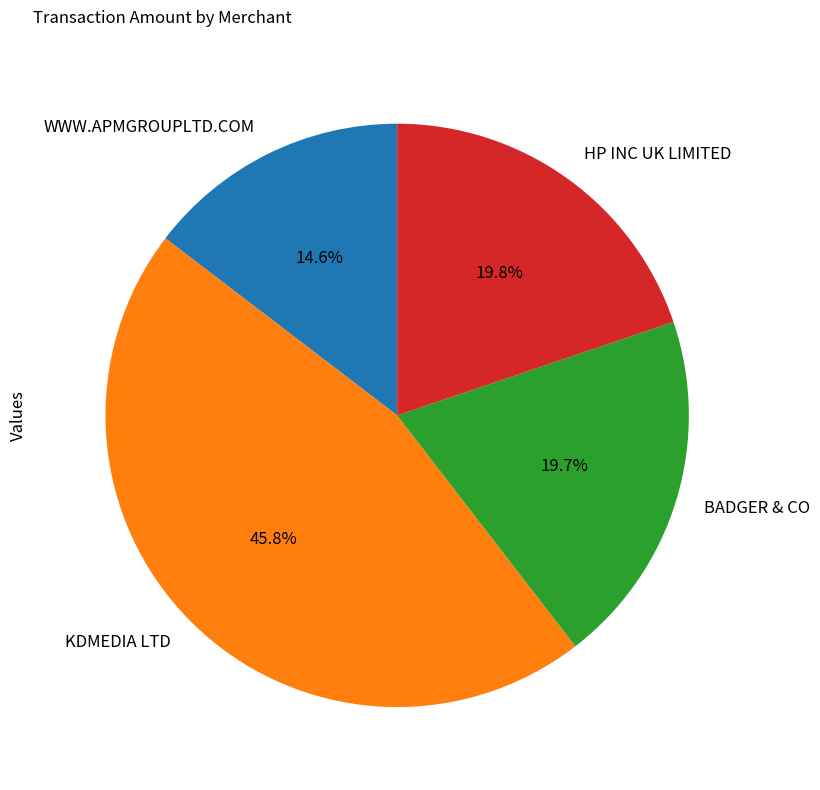

The HP INC UK LIMITED slice represents 20% of the pie. True or false?

True